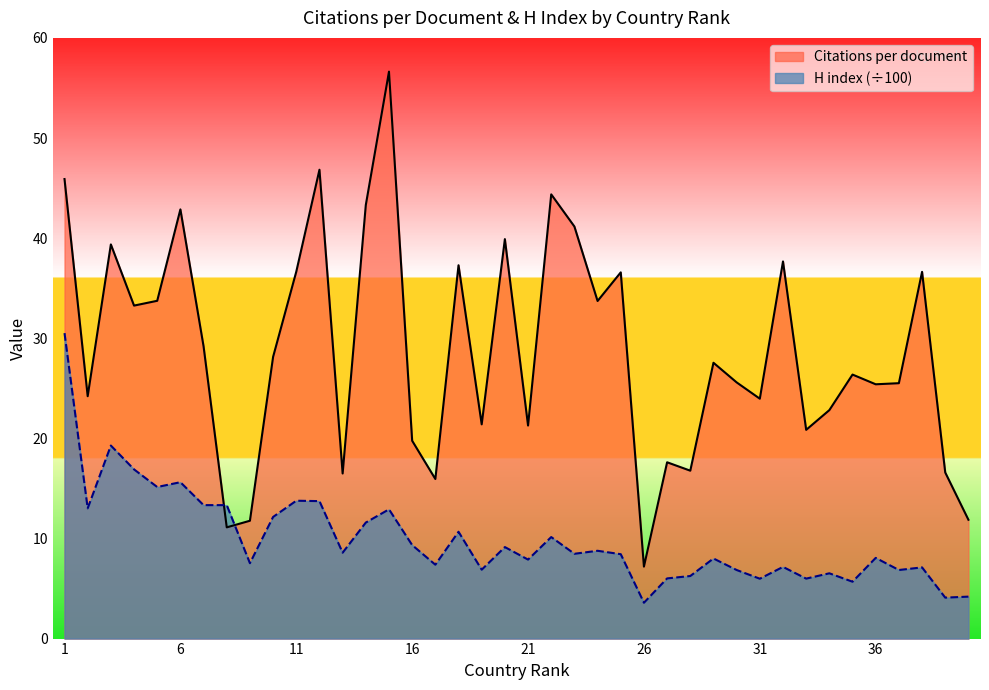

Read the Citations per document value at 13.

16.5